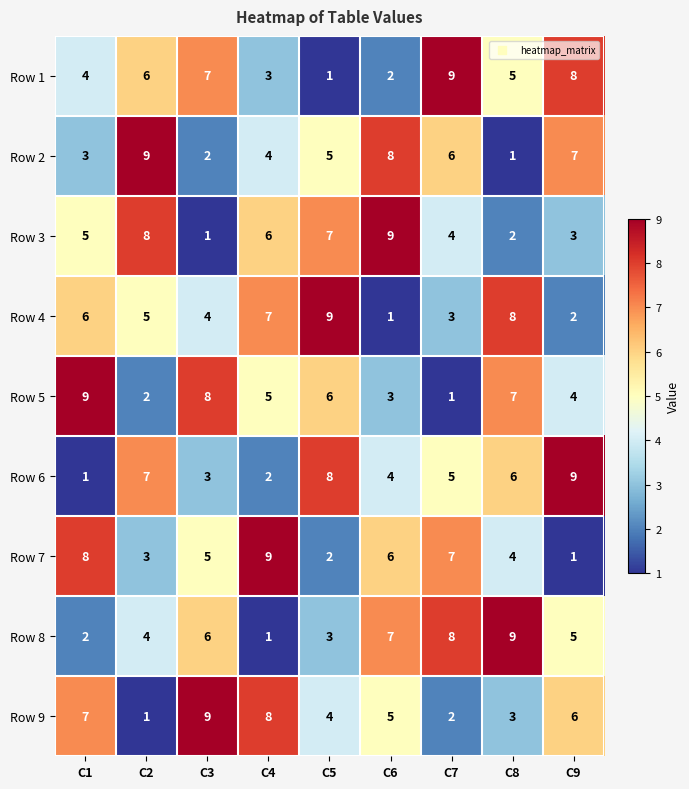

Where is Row 4 nearest to the value 5?

C2